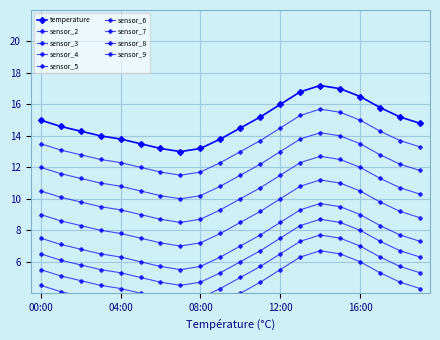

What is the value of the 5th point from the left?

13.8